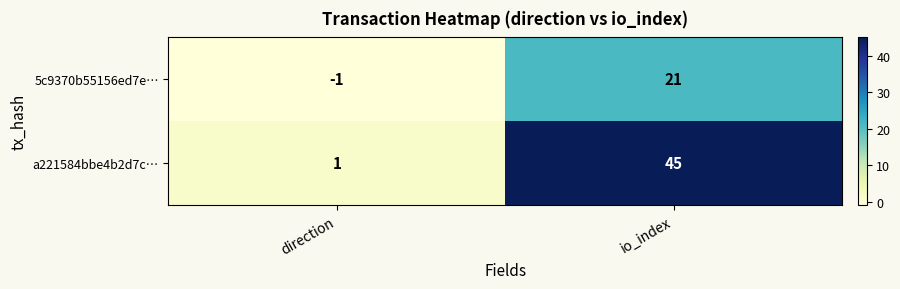

Reading left to right, list all the values displayed in this chart.

5c9370b55156ed7e…: direction=-1	io_index=21
a221584bbe4b2d7c…: direction=1	io_index=45